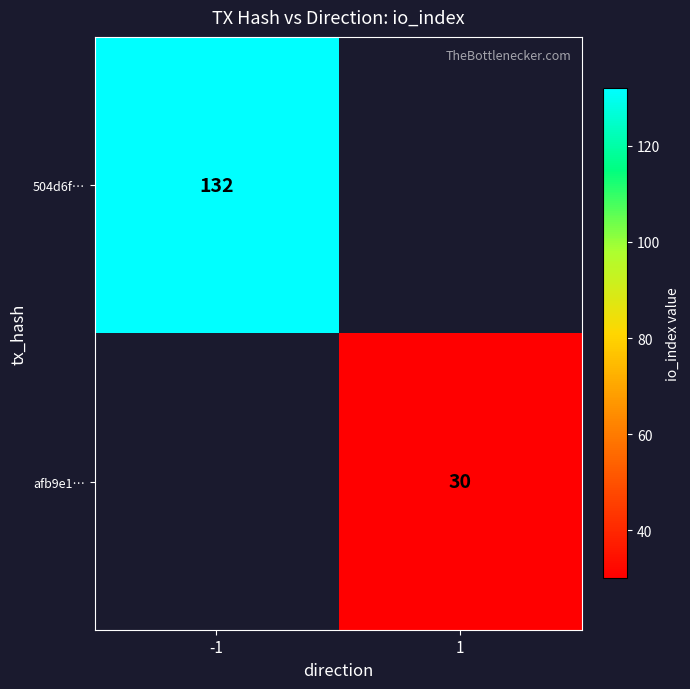

True or false: afb9e1… has a value of 30 at 1.

True